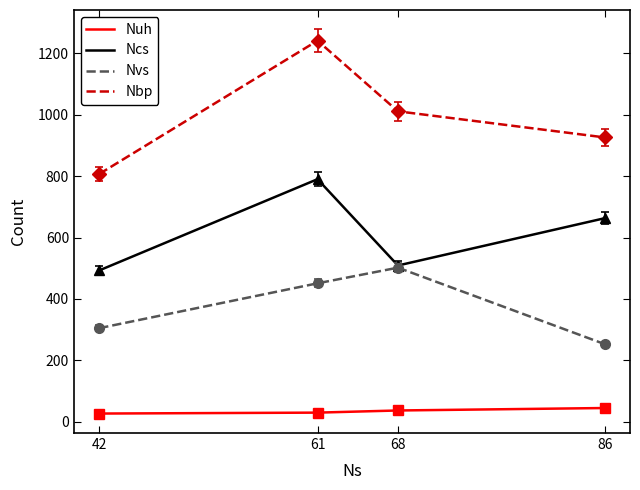

How many Nvs values are between 305 and 502?

3